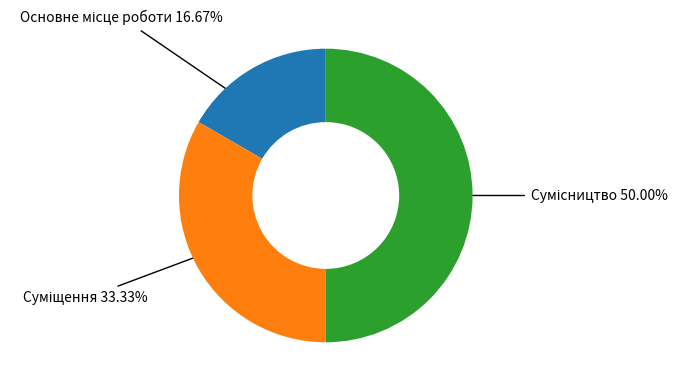

Is there any slice that represents more than half of the pie?

No